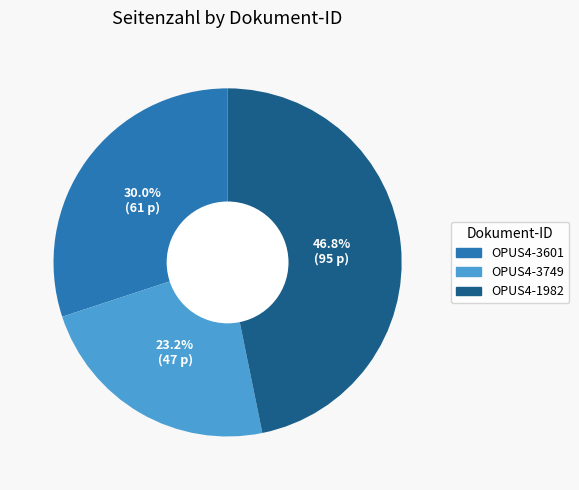

Do OPUS4-1982 and OPUS4-3749 together represent more than half of the pie?

Yes